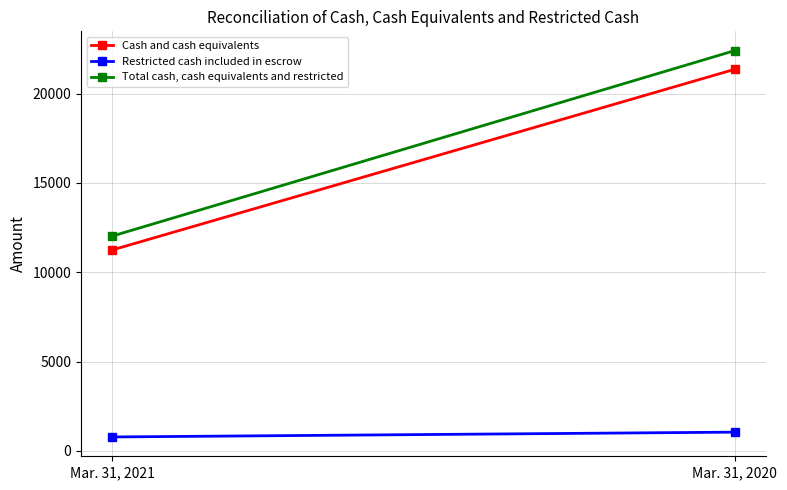

How many lines are shown in the chart?

3